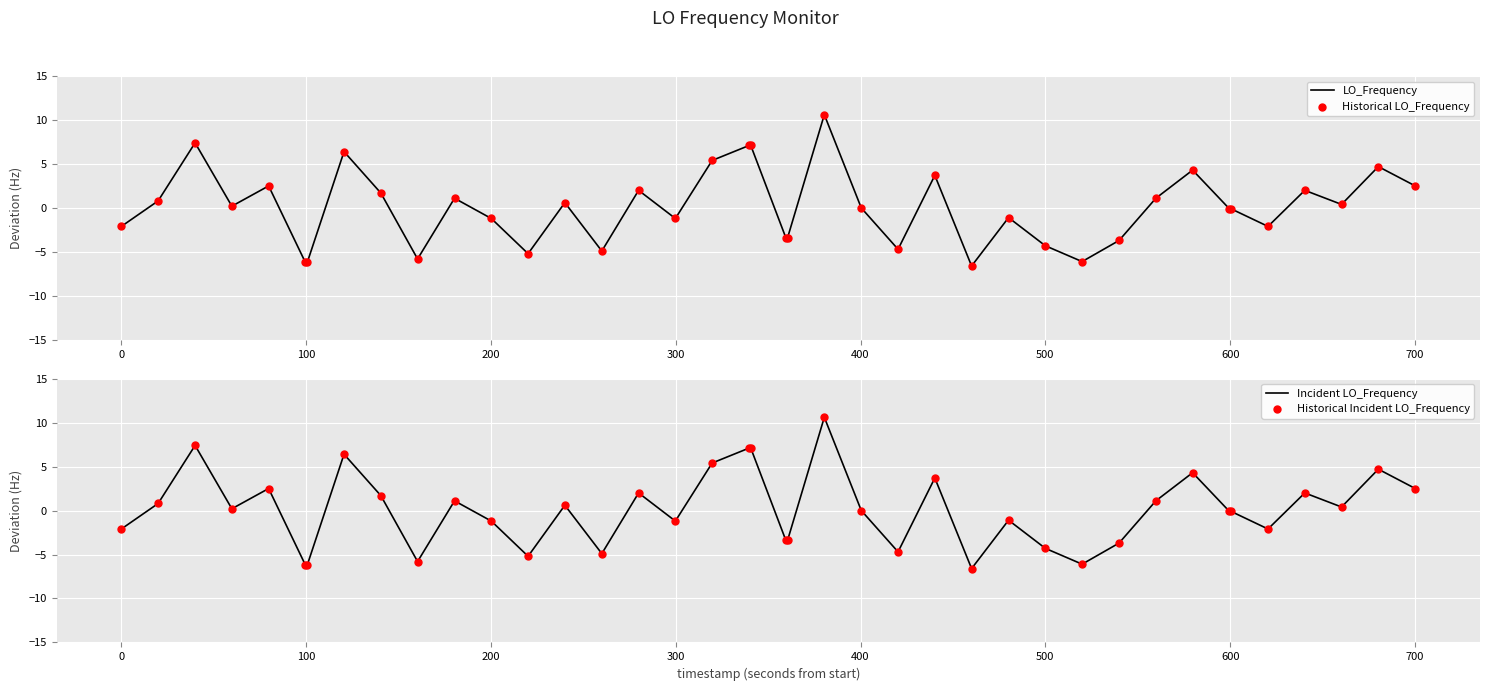

Which series has the largest total across all categories?

LO_Frequency